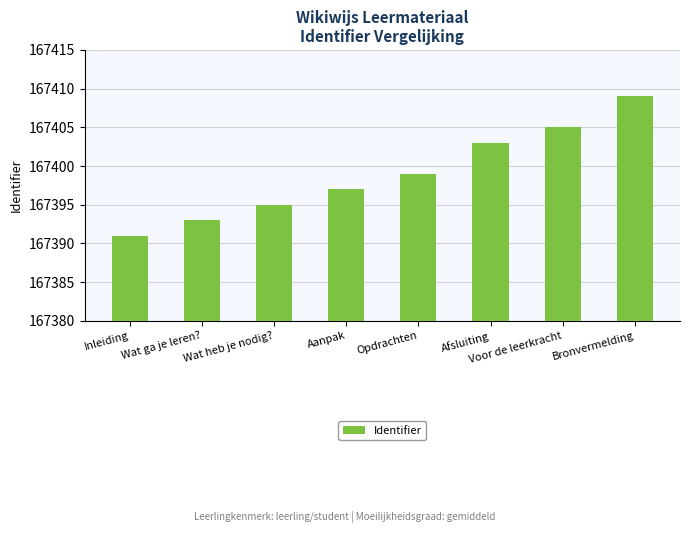

The value at Voor de leerkracht is 235833. True or false?

False